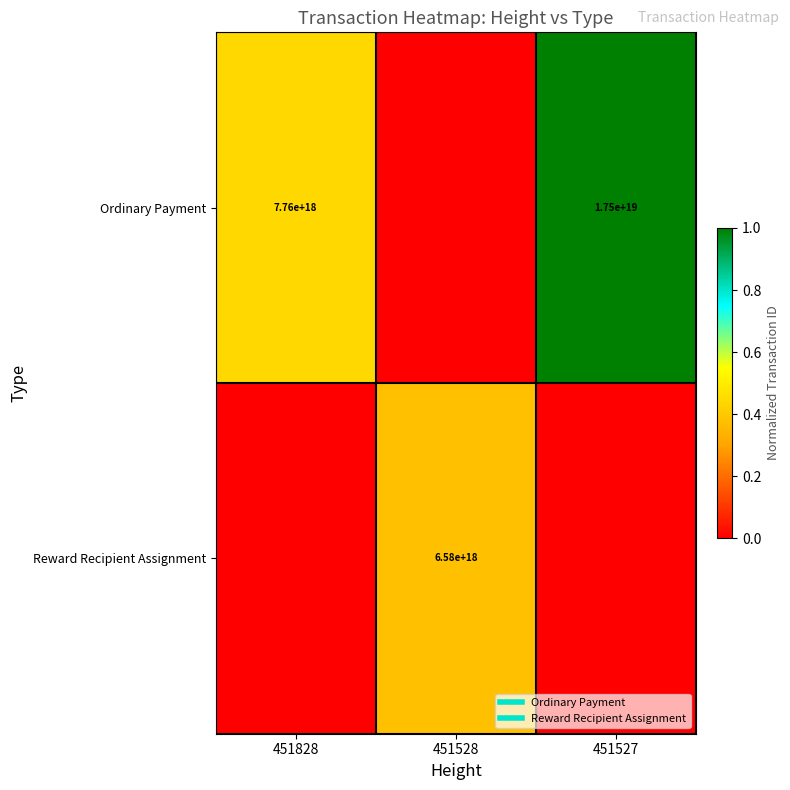

Is it true that Ordinary Payment equals 0.5 at 451528?

False